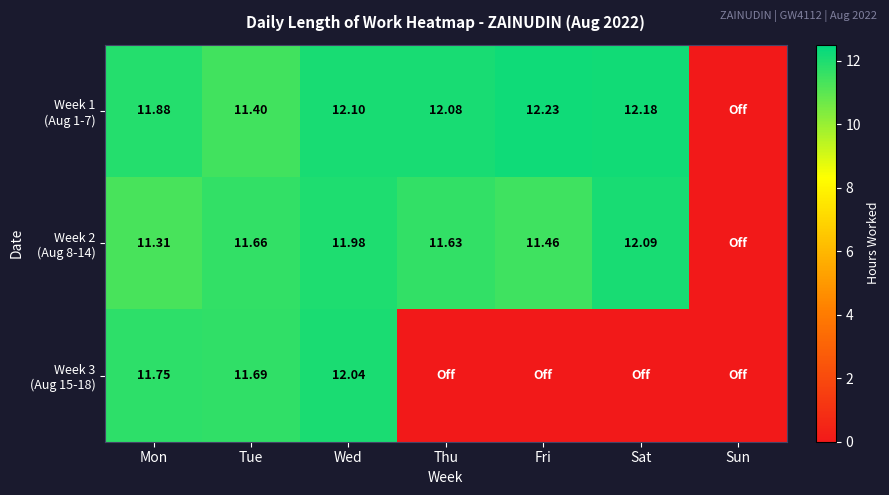

Between Tue and Fri, which series saw the biggest shift?

Week 3 (Aug 15-18)